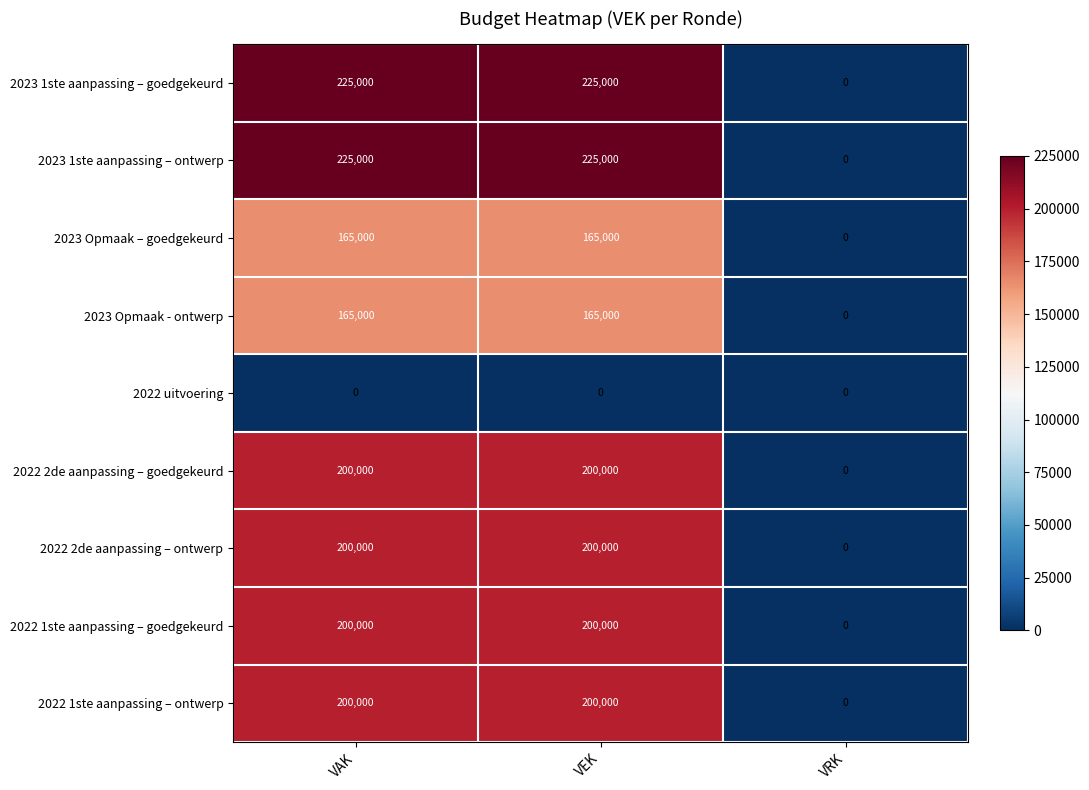

What is the spread (max minus min) of values at VEK?

225000